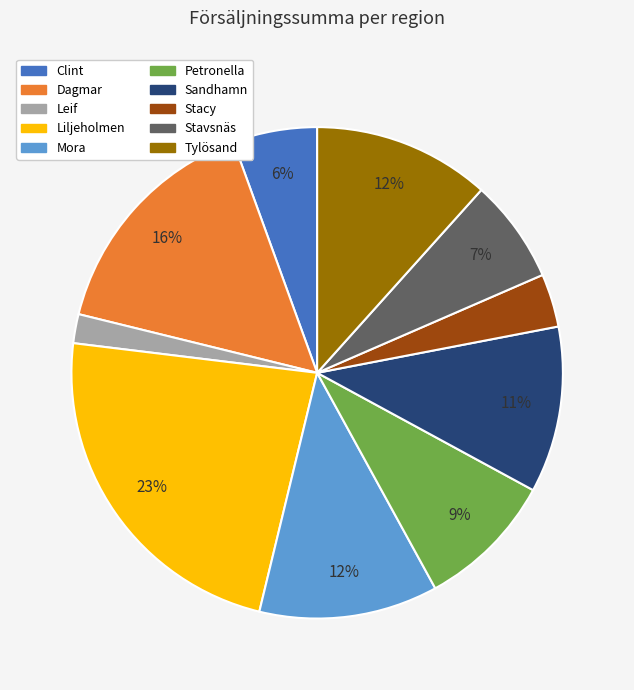

Between Stavsnäs and Dagmar, which is larger?

Dagmar